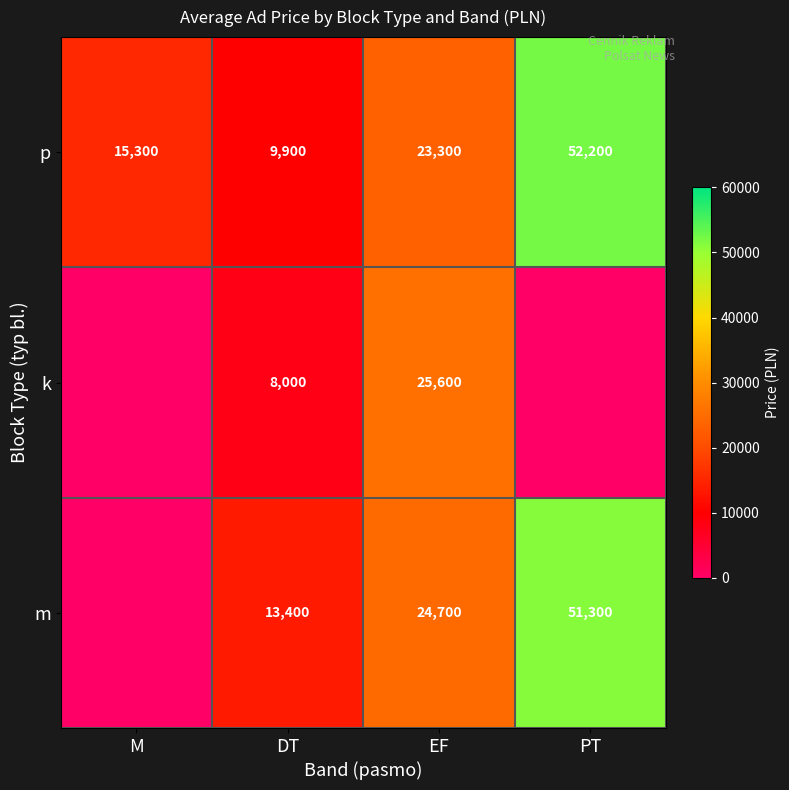

Between M and EF, which is larger?

EF